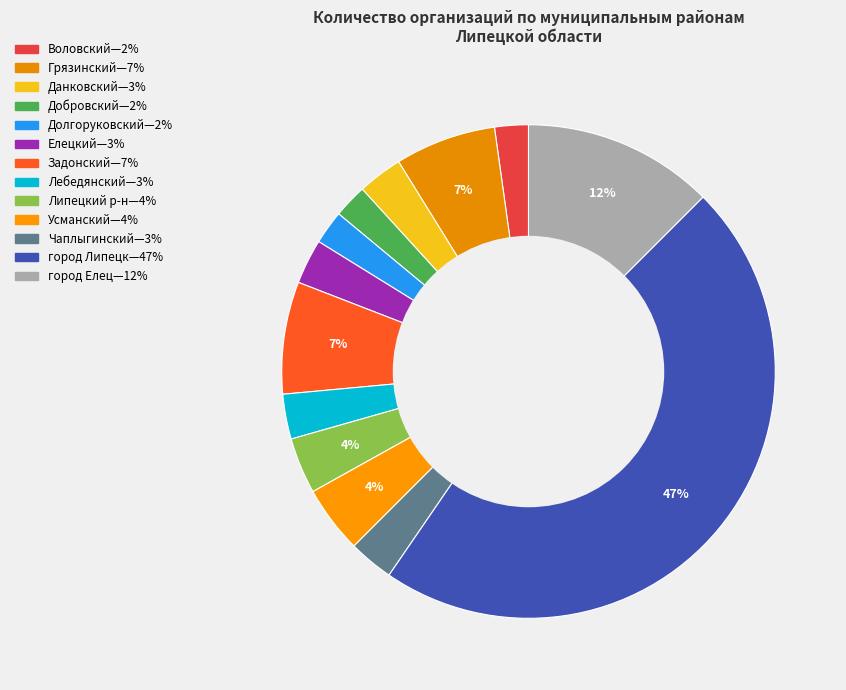

Does any single category account for the majority?

No